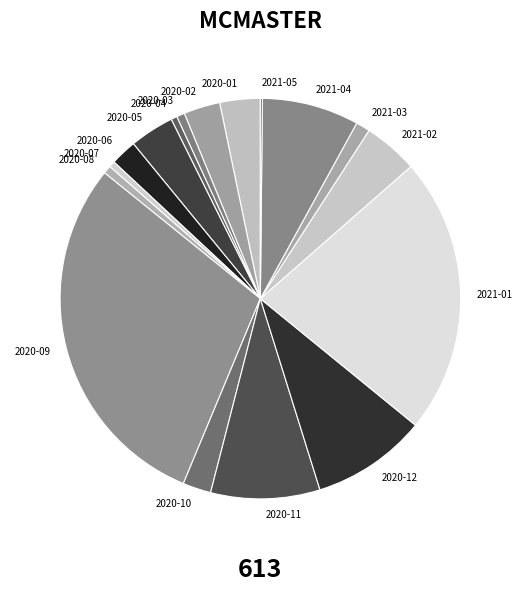

Is the sum of 2020-03 and 2020-06 greater than half?

No